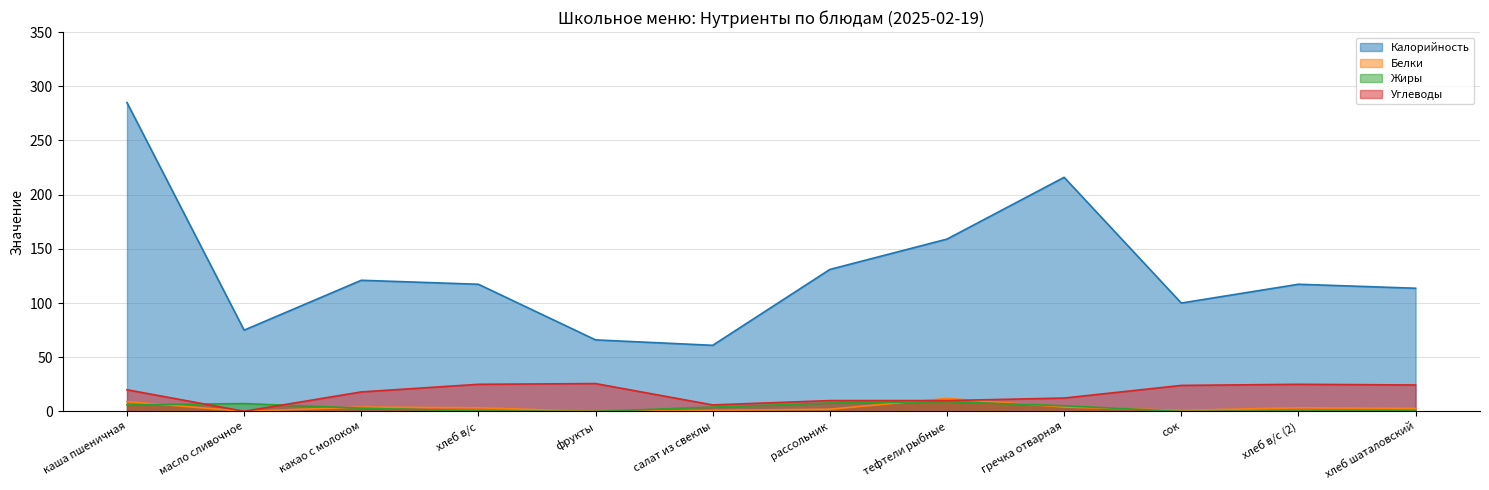

How many interior local peaks does the Белки series have?

3